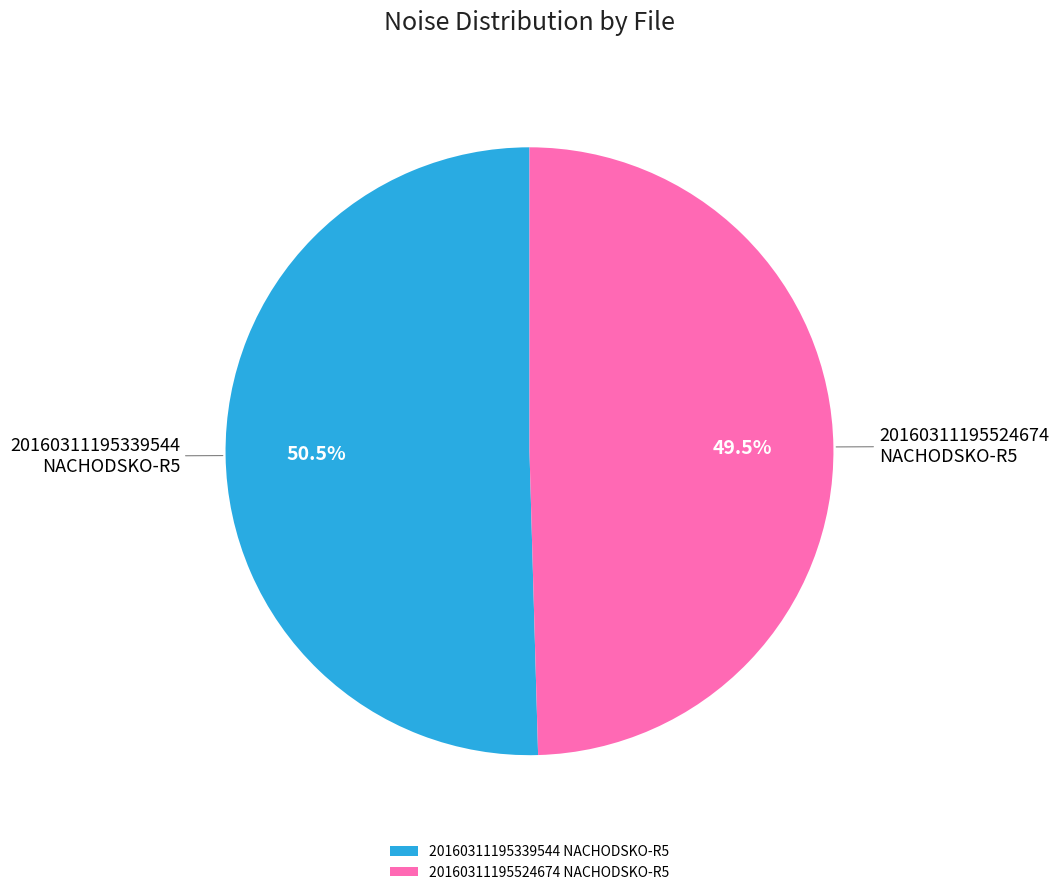

Which slice is the smallest?

20160311195524674 NACHODSKO-R5